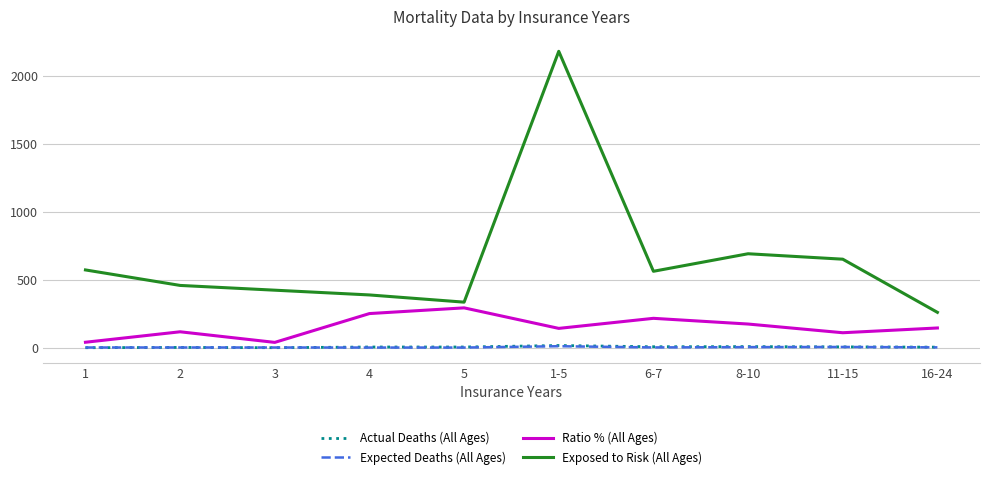

True or false: Ratio % (All Ages) and Exposed to Risk (All Ages) cross at least once.

False